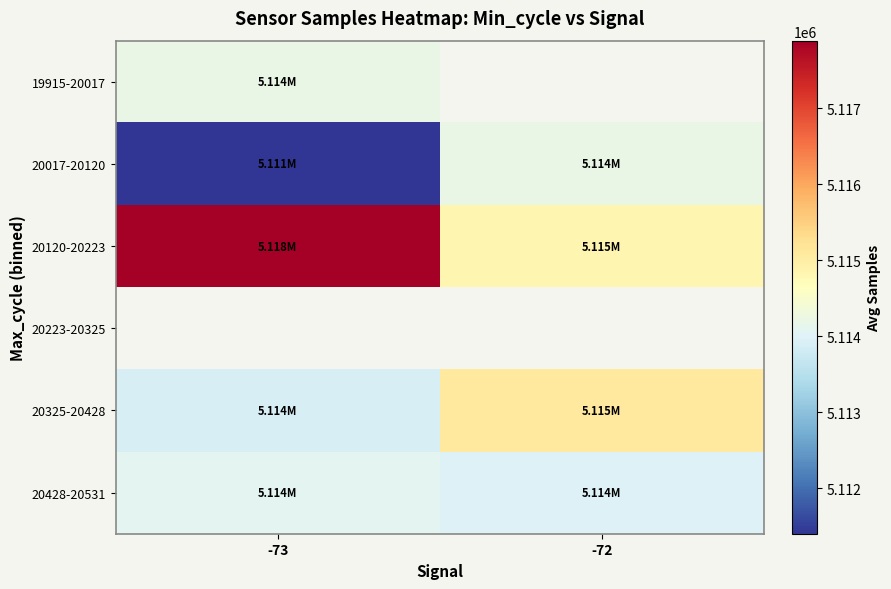

What is the sum of all 20428-20531 values?

10228059.7